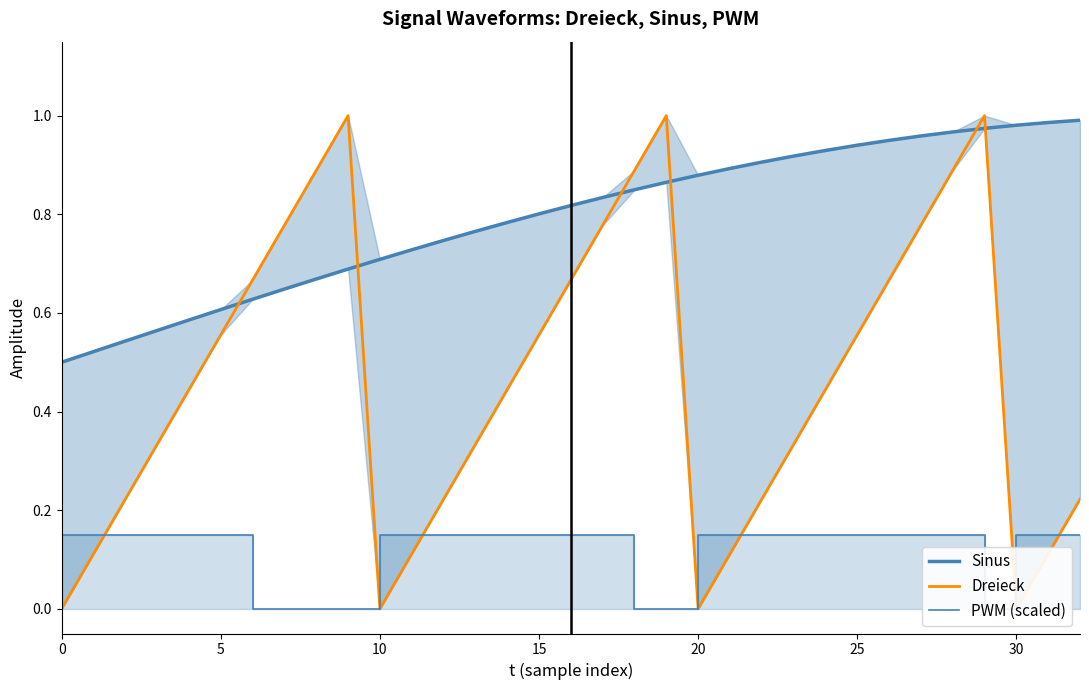

Is it true that PWM (scaled) equals 0.0 at 18?

True